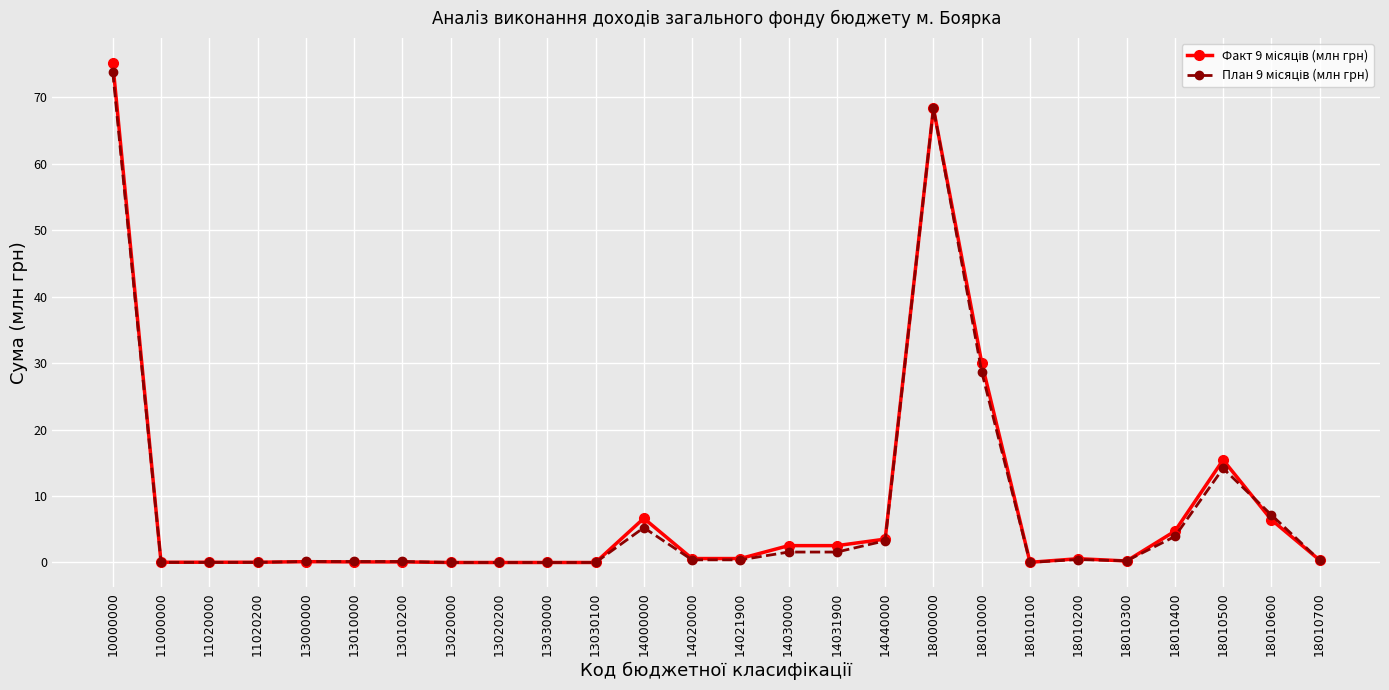

What is the maximum value shown in the chart?

75.1